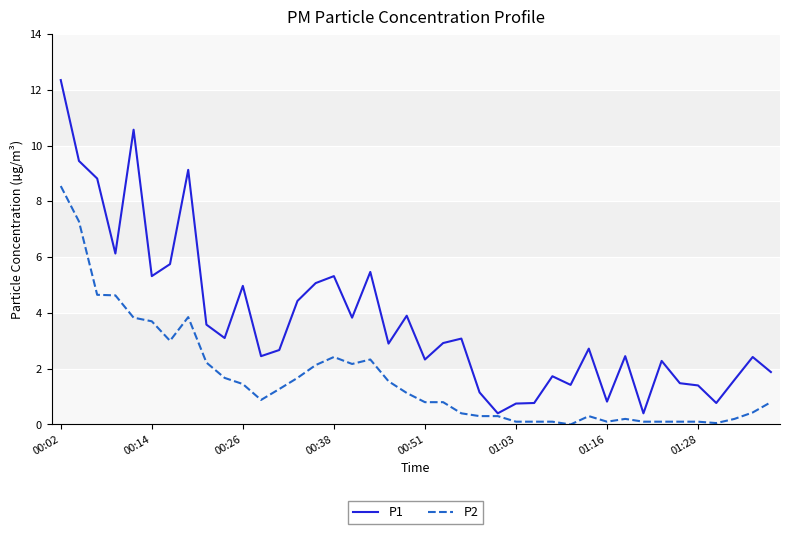

Count the number of data series in this chart.

2